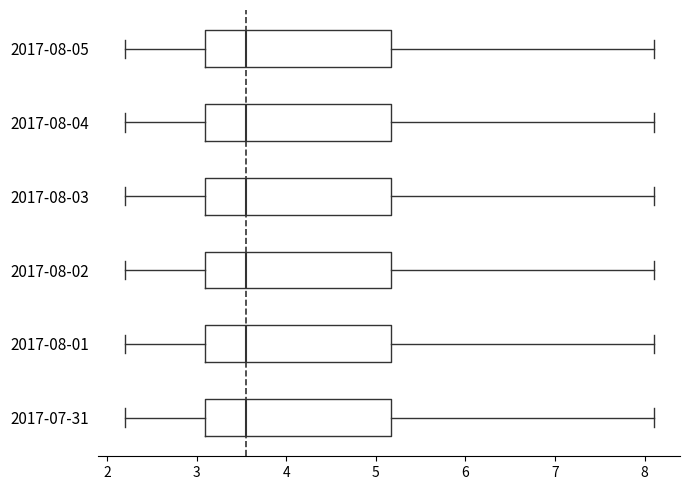

Reading bottom to top, read every box against the x-axis: the position of its median line, the range the box covers, and the ends of its whiskers. The values are not printed on the chart, so give them approximately, as read against the axis.

2017-07-31: median 3.6, box 3.1 to 5.2, whiskers 2.2 to 8.1
2017-08-01: median 3.6, box 3.1 to 5.2, whiskers 2.2 to 8.1
2017-08-02: median 3.6, box 3.1 to 5.2, whiskers 2.2 to 8.1
2017-08-03: median 3.6, box 3.1 to 5.2, whiskers 2.2 to 8.1
2017-08-04: median 3.6, box 3.1 to 5.2, whiskers 2.2 to 8.1
2017-08-05: median 3.6, box 3.1 to 5.2, whiskers 2.2 to 8.1